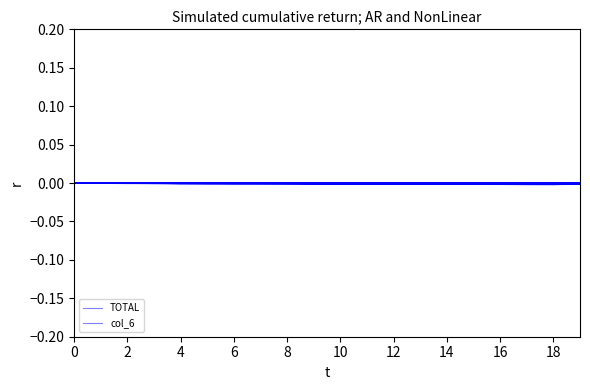

How many values in col_6 are below zero?

19